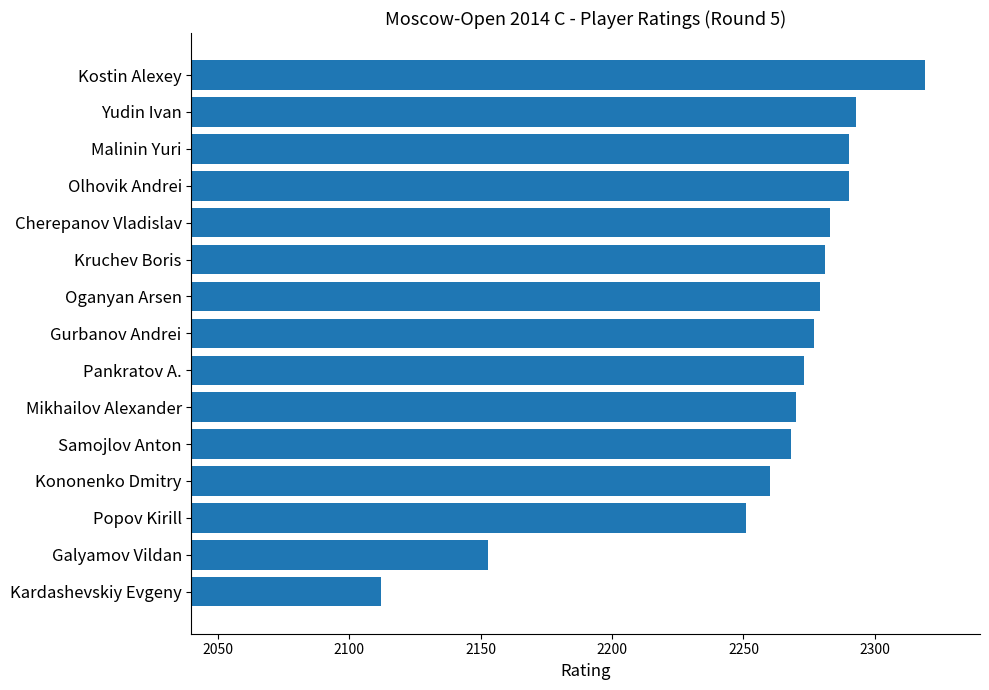

What is the difference between the values at Galyamov Vildan and Kruchev Boris?

128